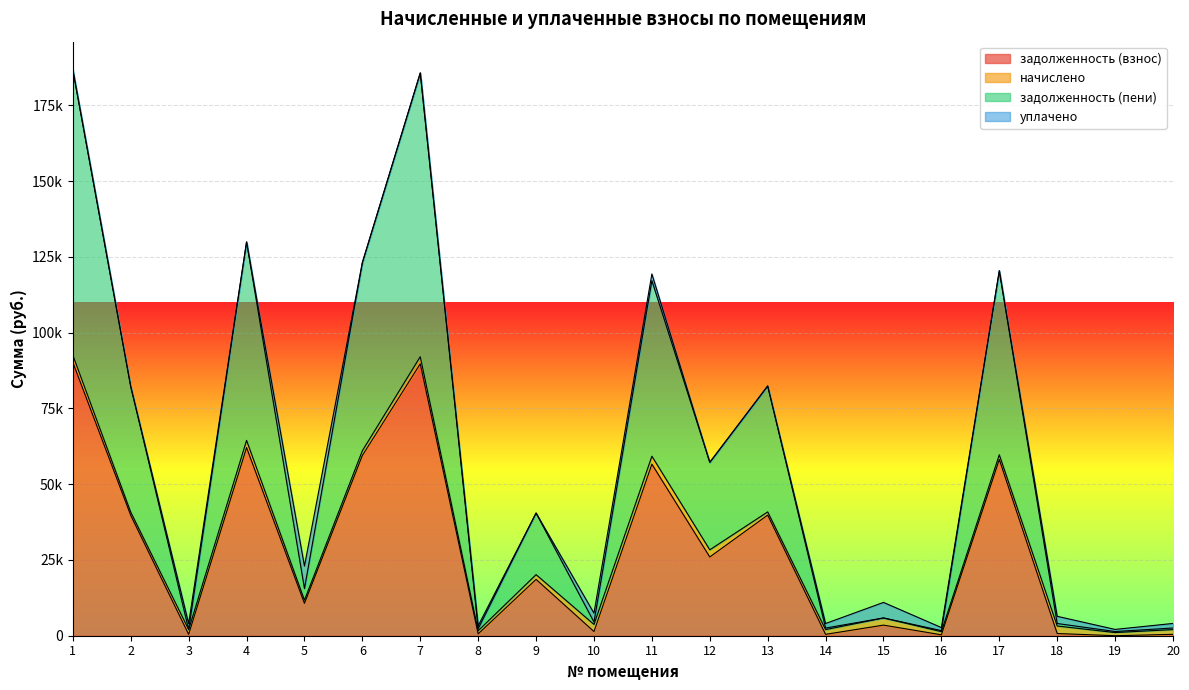

How many interior local peaks does the задолженность (пени) series have?

7